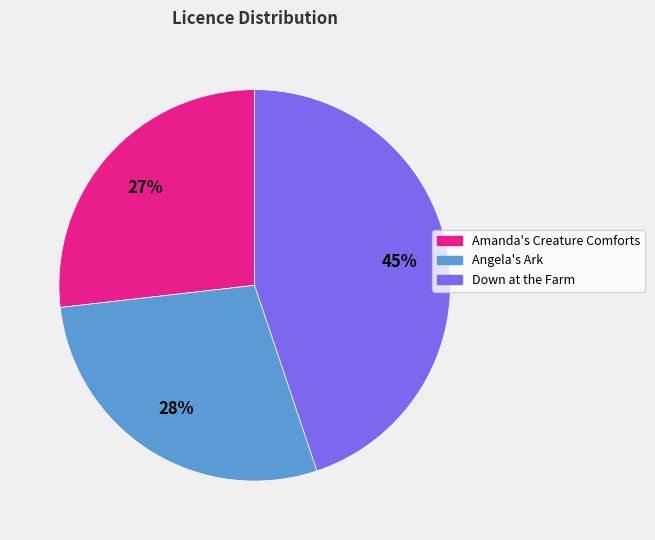

To the nearest percent, what is the difference between the largest and smallest slice percentages?

18%